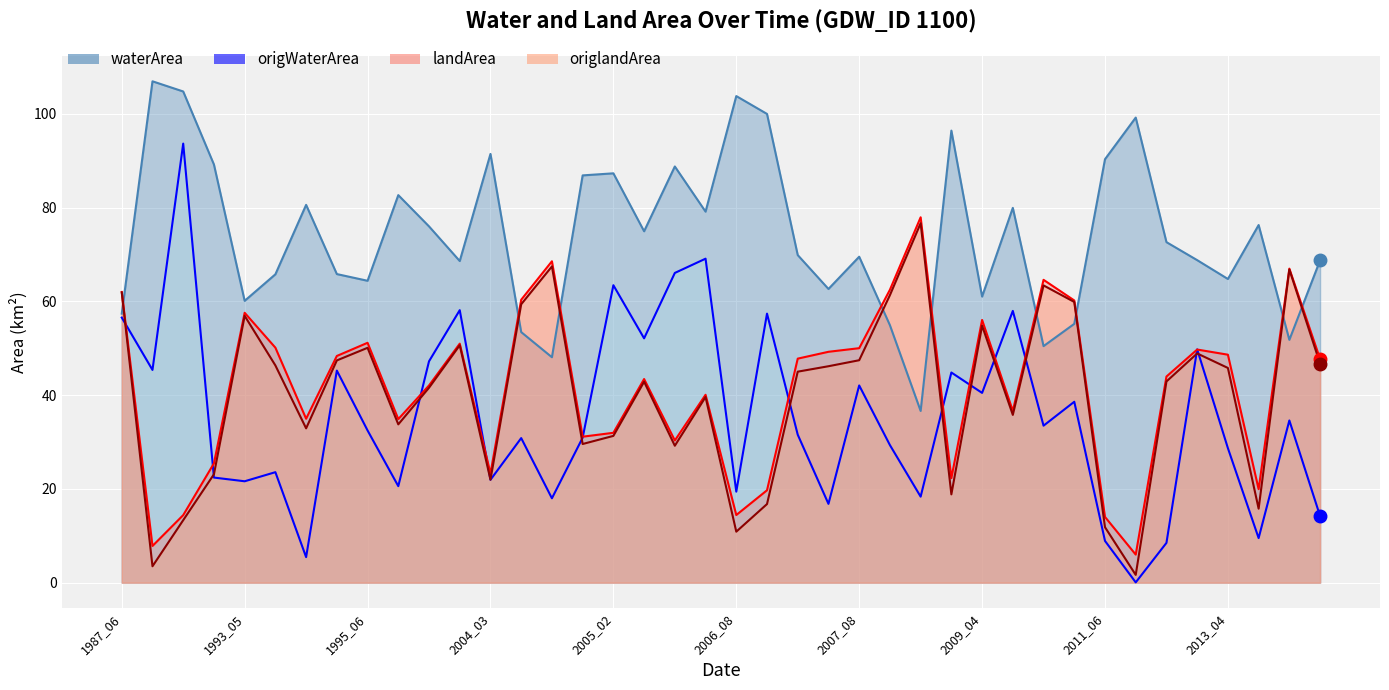

What is the spread (max minus min) of values at 13?

29.5